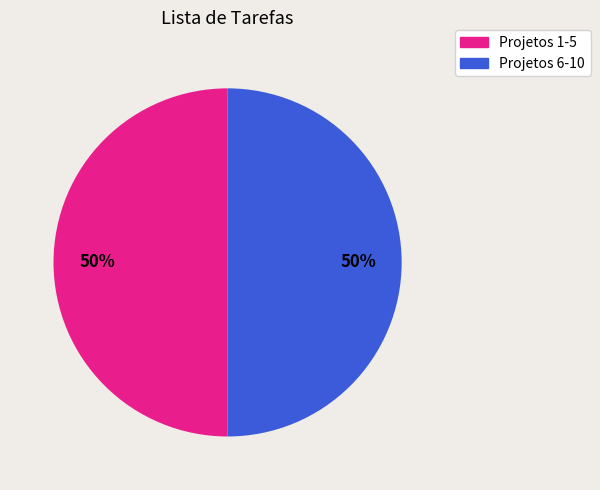

To the nearest percent, what percentage of the pie is Projetos 1-5?

50%